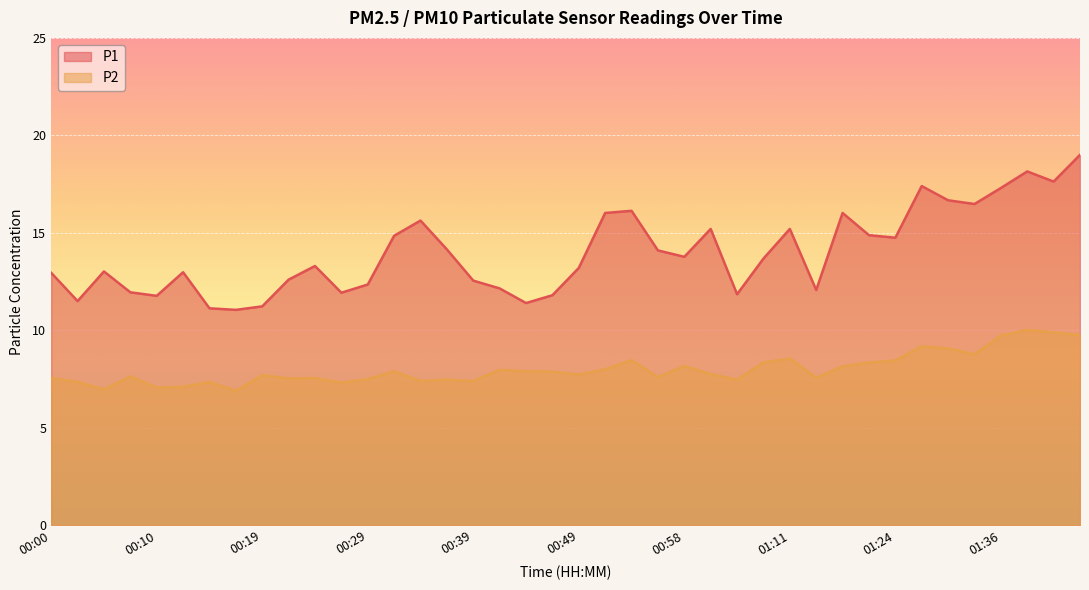

At which category is the sum across all series the highest?

01:44